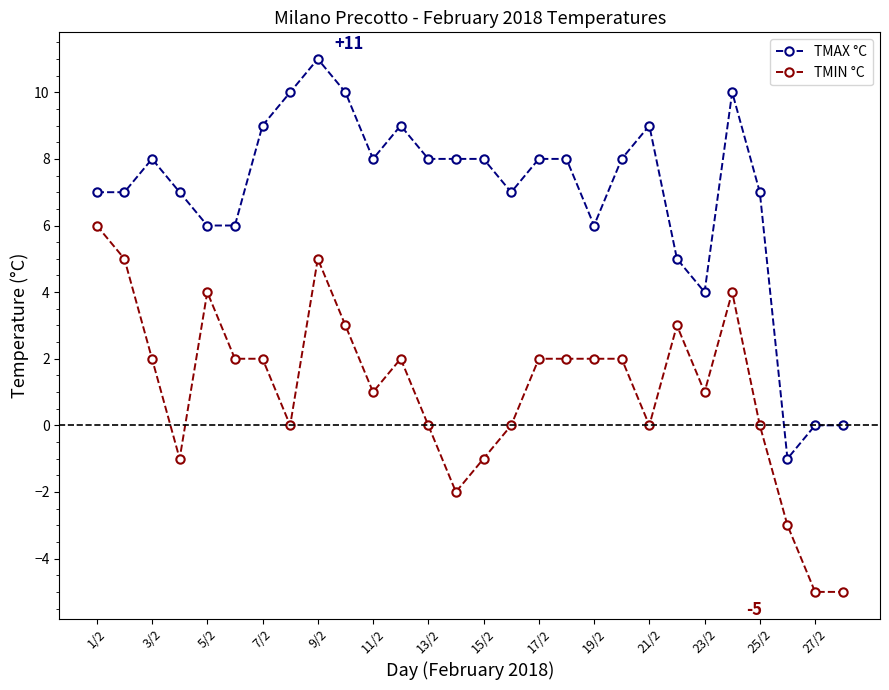

List the series in order of their overall mean, highest first.

TMAX °C, TMIN °C